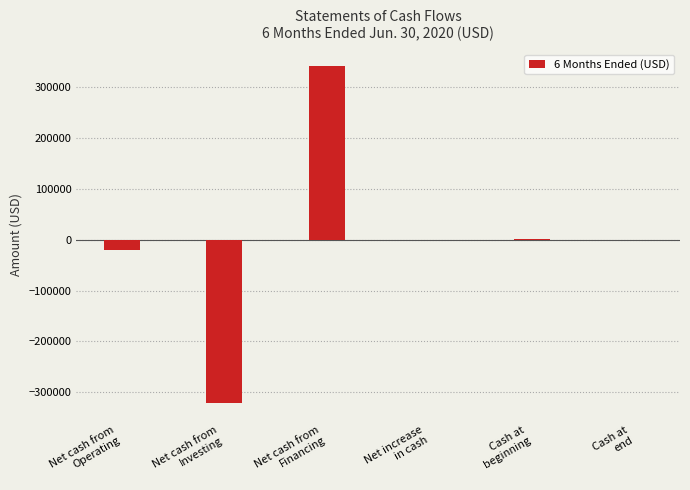

What is the maximum value shown in the chart?

341335